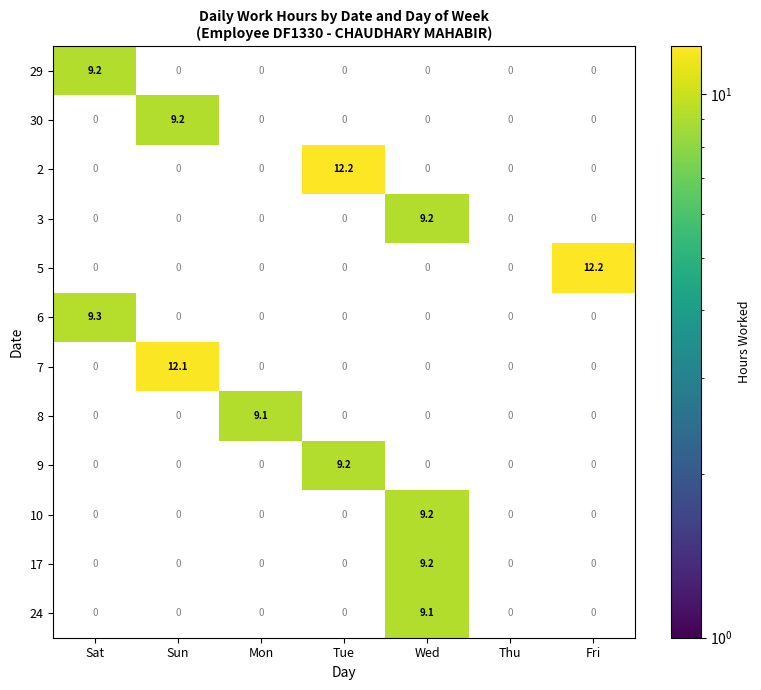

Is it true that 3 equals 3.3 at Wed?

False